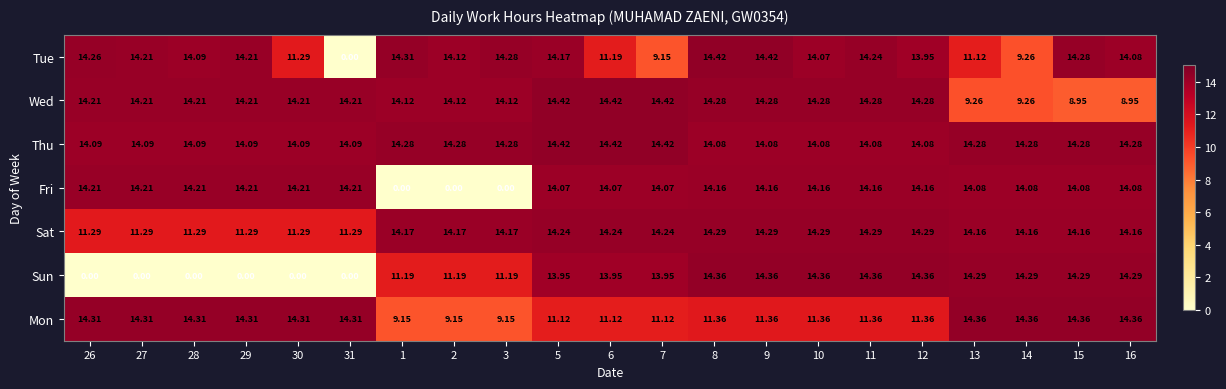

Is the value of Wed at 15 greater than the value of Sun at 30?

Yes